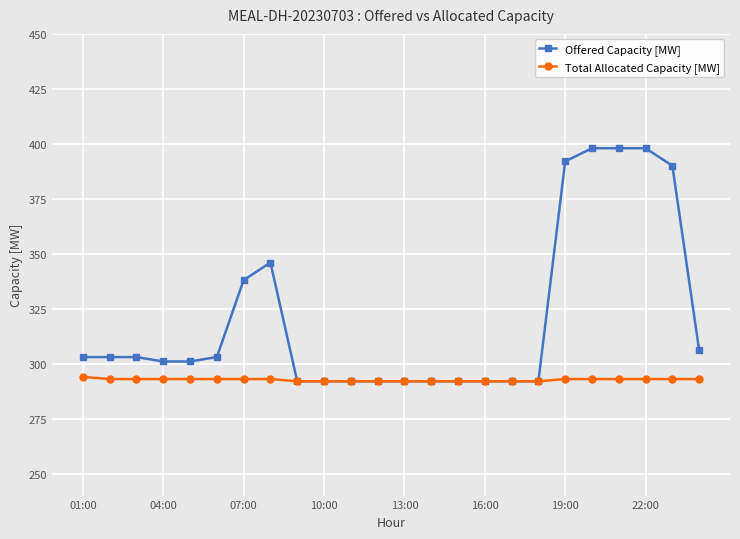

Which series has the widest spread of values?

Offered Capacity [MW]